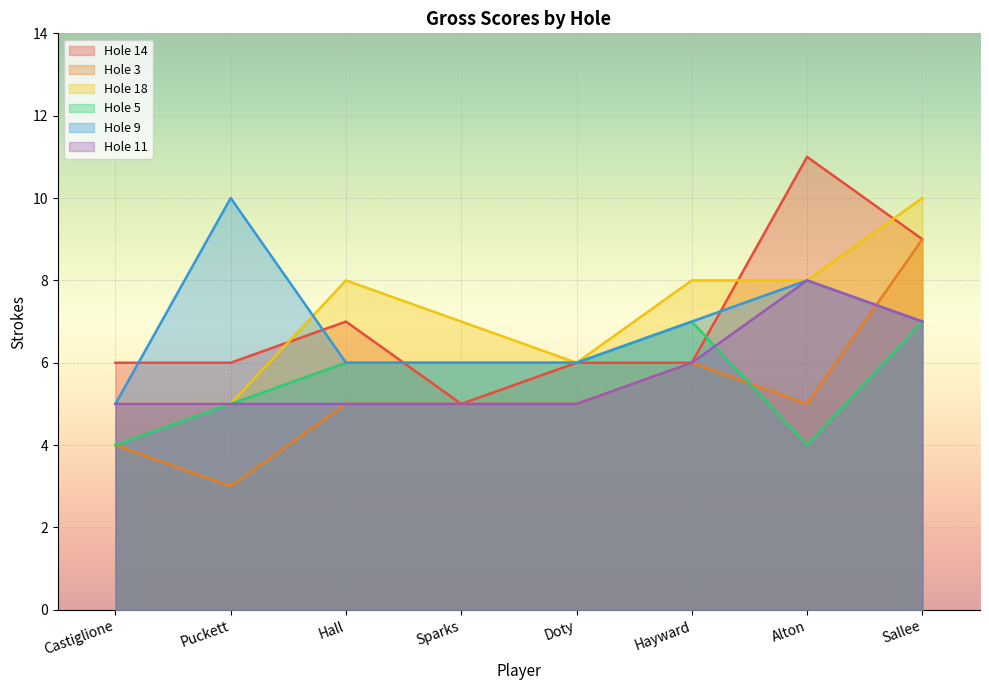

The Hole 9 series shows 7 at Hayward. True or false?

True